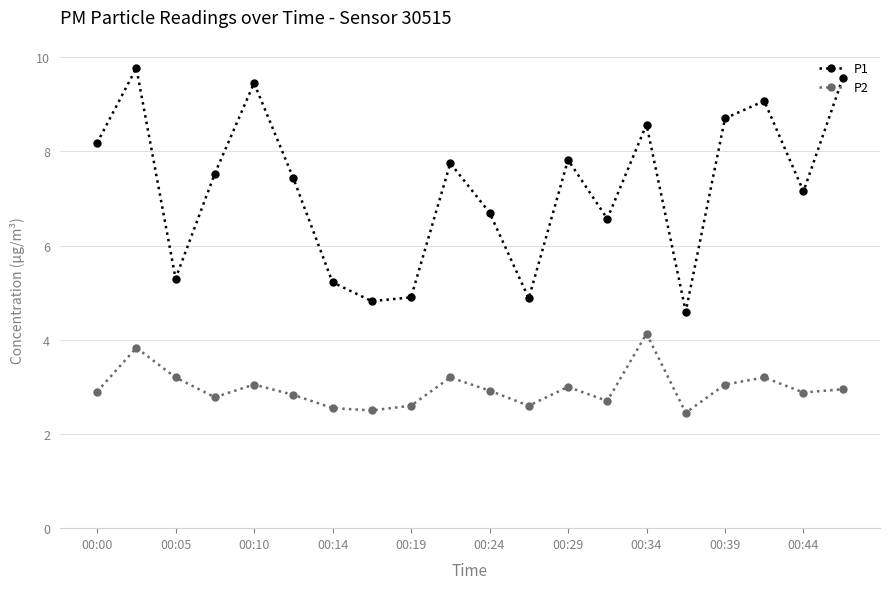

Rank the series by their average value, from highest to lowest.

P1, P2